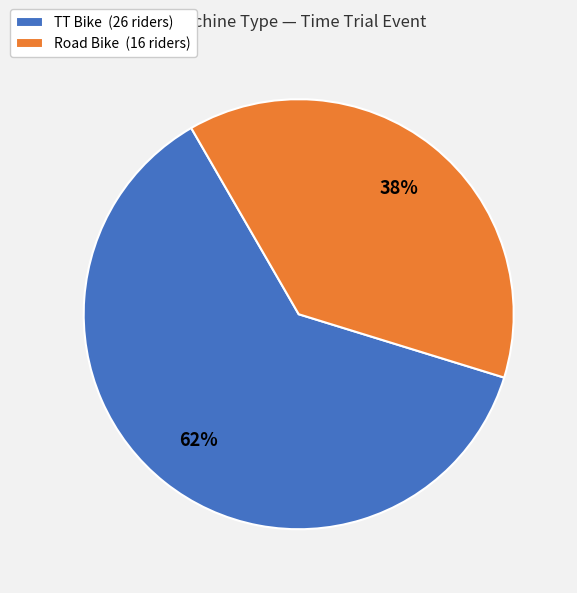

Is it true that TT Bike is 56% of the pie?

False